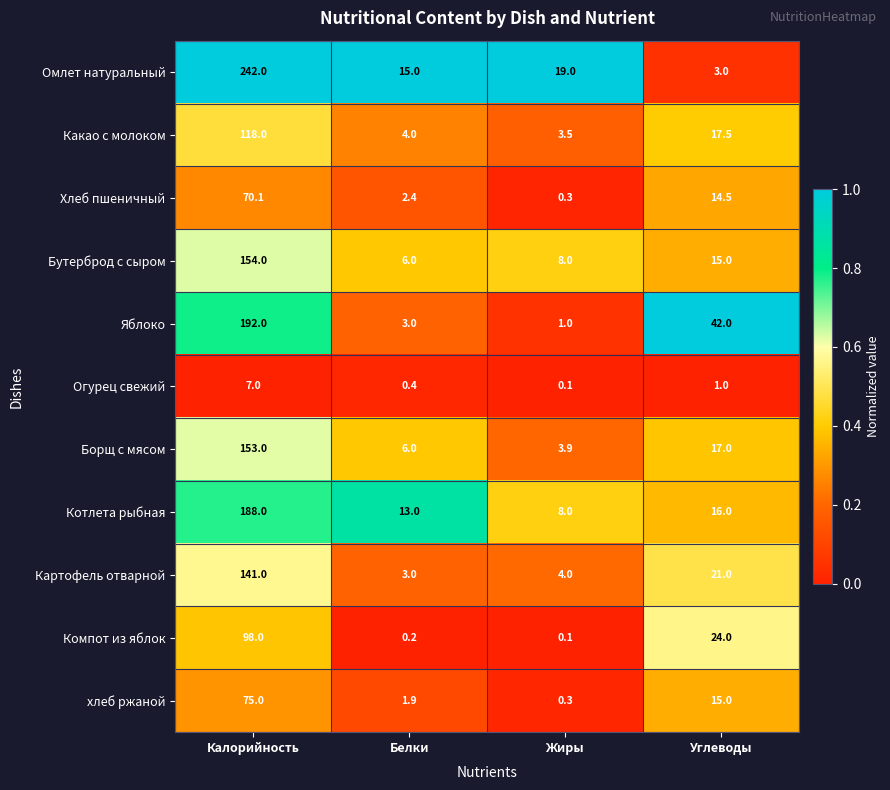

Count the number of data series in this chart.

11